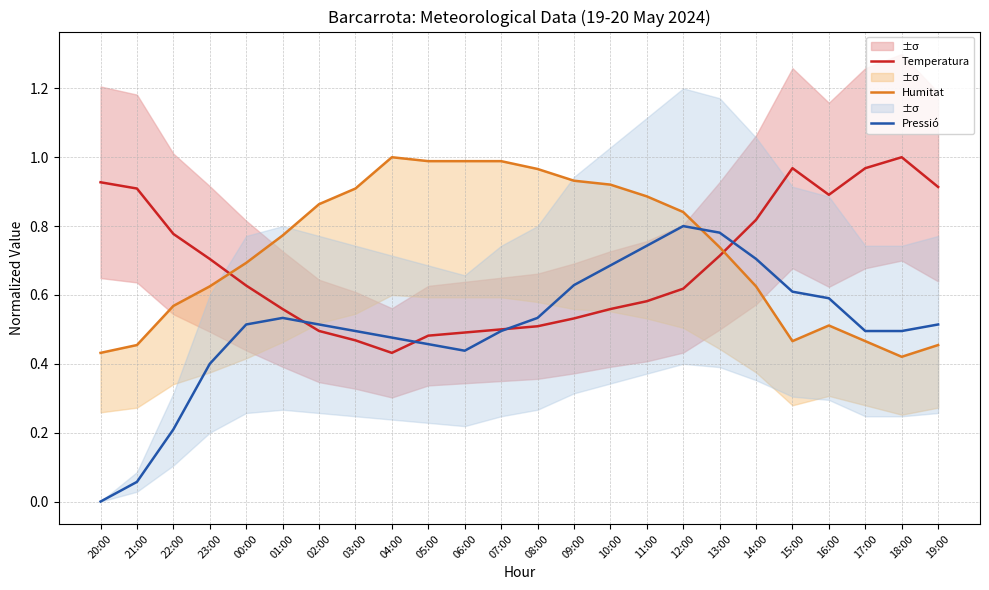

What is the label of the 11th point from the right?

09:00